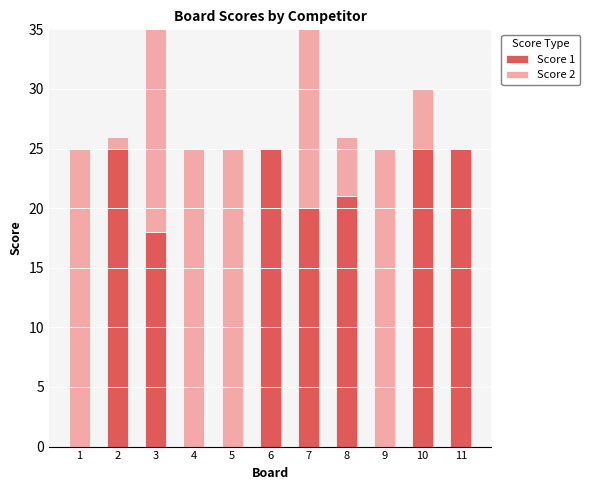

Are the bars horizontal?

No